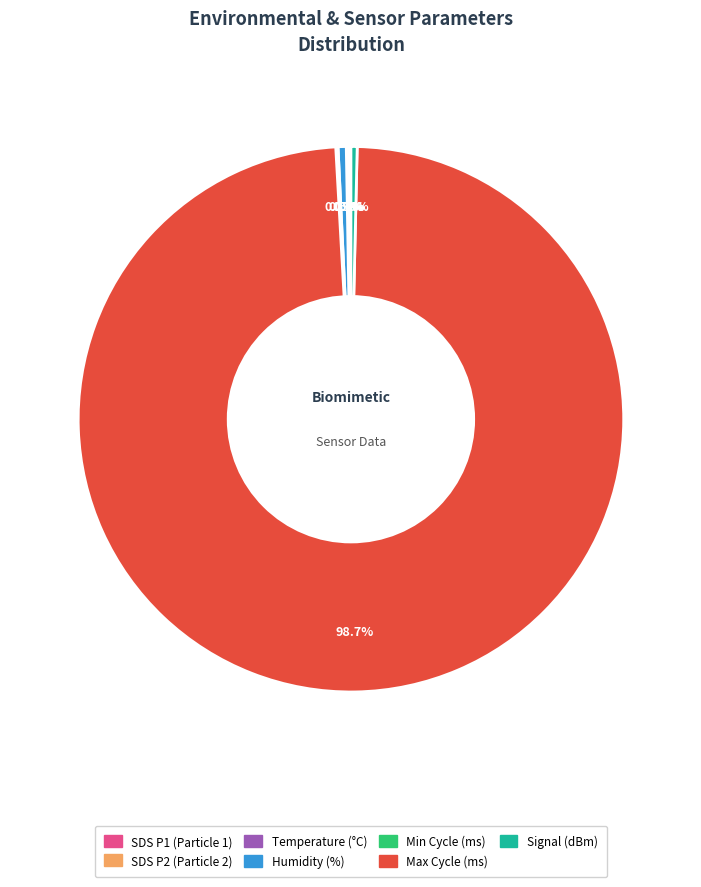

Does any single category account for the majority?

Yes